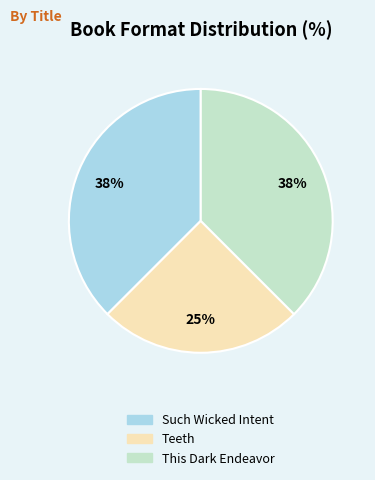

How many slices are in this pie chart?

3